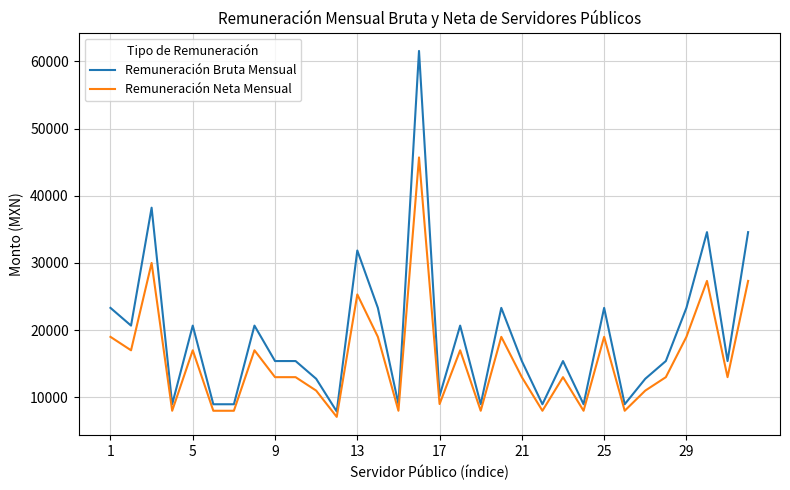

What is the maximum value for Remuneración Neta Mensual?

45703.6